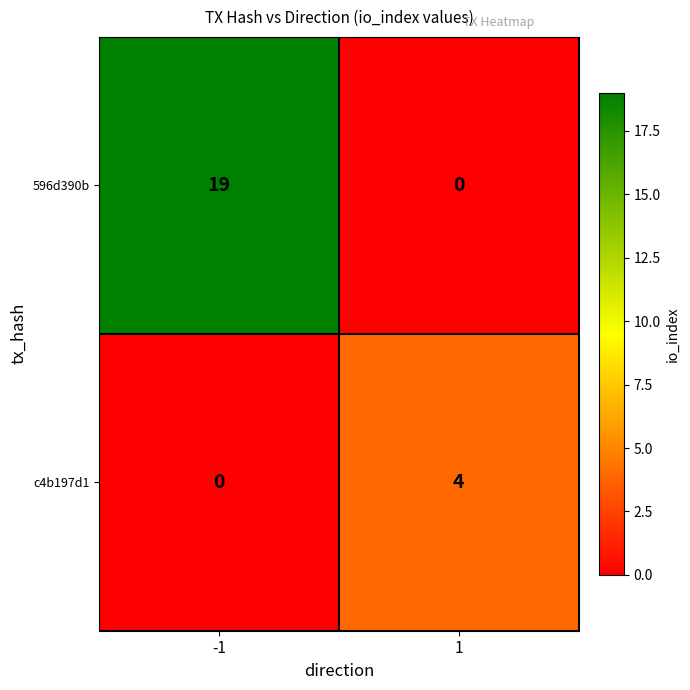

What is the difference between the maximum and minimum values in the 596d390b series?

19